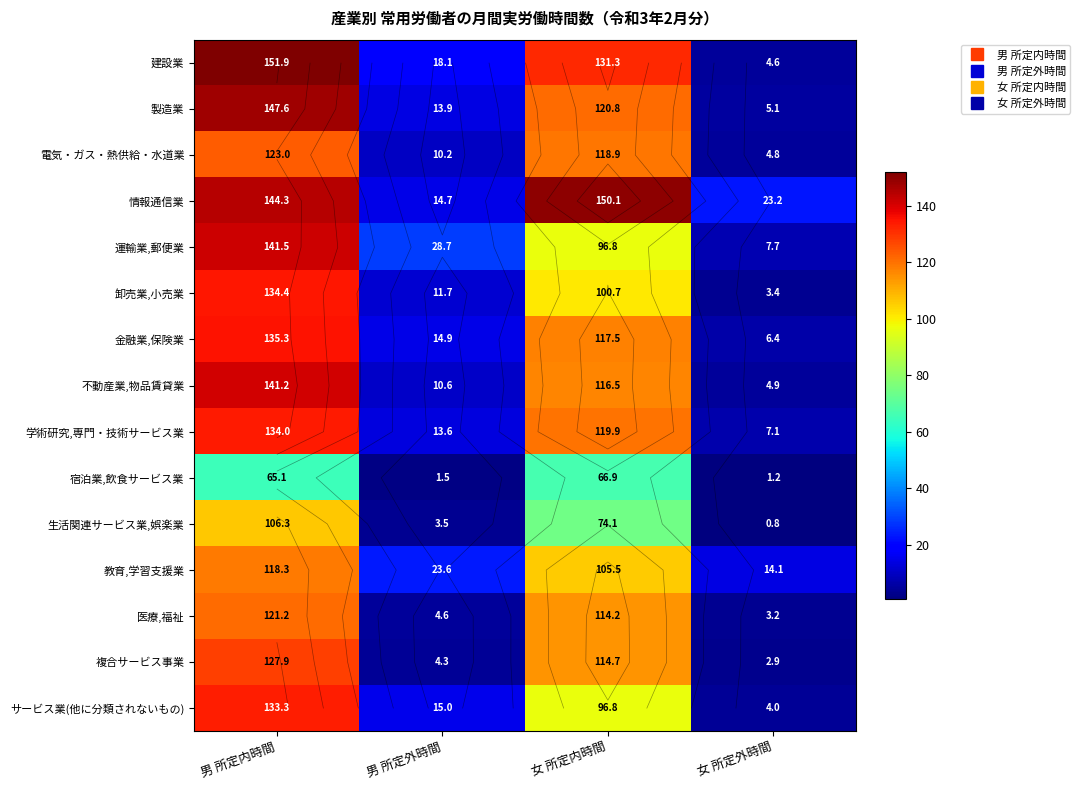

Where is 学術研究,専門・技術サービス業 nearest to the value 70?

女 所定内時間